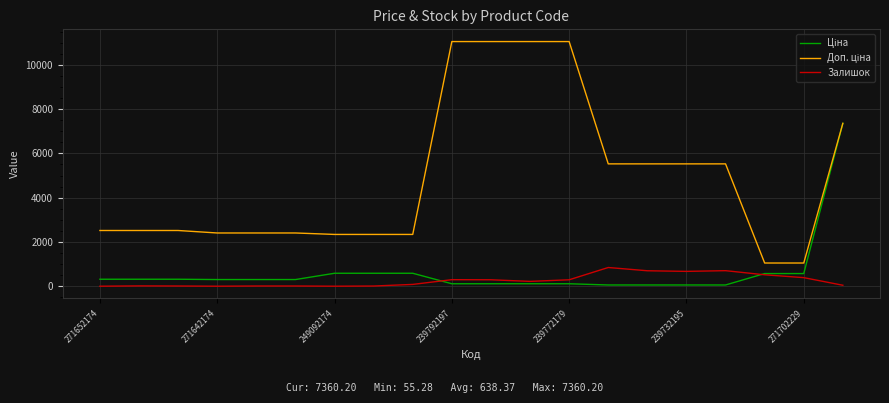

Reading left to right, list all the values displayed in this chart.

Ціна: 314.7	314.7	314.7	300.6	300.6	300.6	584.9	584.9	584.9	110.5	110.5	110.5	110.5	55.3	55.3	55.3	55.3	571.6	571.6	7360.2
Доп. ціна: 2517.5	2517.5	2517.5	2405.2	2405.2	2405.2	2339.7	2339.7	2339.7	11055.0	11055.0	11055.0	11055.0	5528.0	5528.0	5528.0	5528.0	1048.0	1048.0	7360.2
Залишок: 0.0	14.0	9.0	0.0	9.0	9.0	0.0	8.0	81.0	295.0	290.0	218.0	290.0	845.0	698.0	670.0	702.0	516.0	387.0	43.0